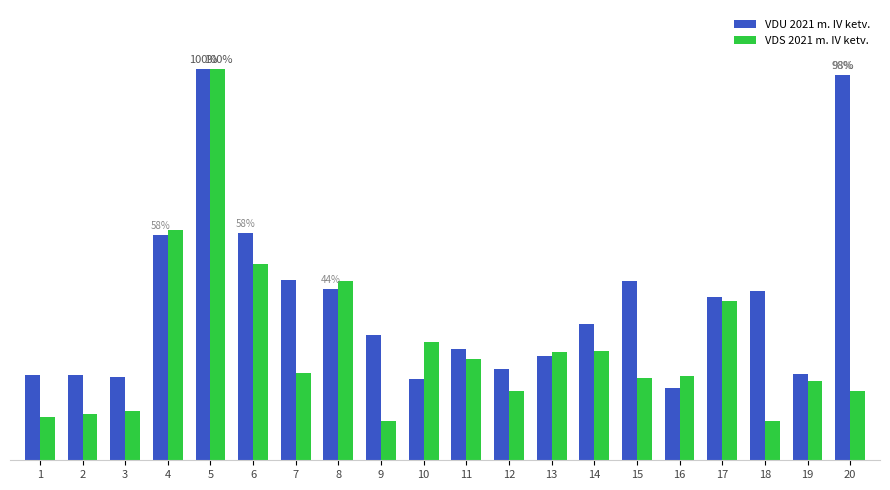

Rank the series at 18 from highest to lowest value.

VDU 2021 m. IV ketv., VDS 2021 m. IV ketv.